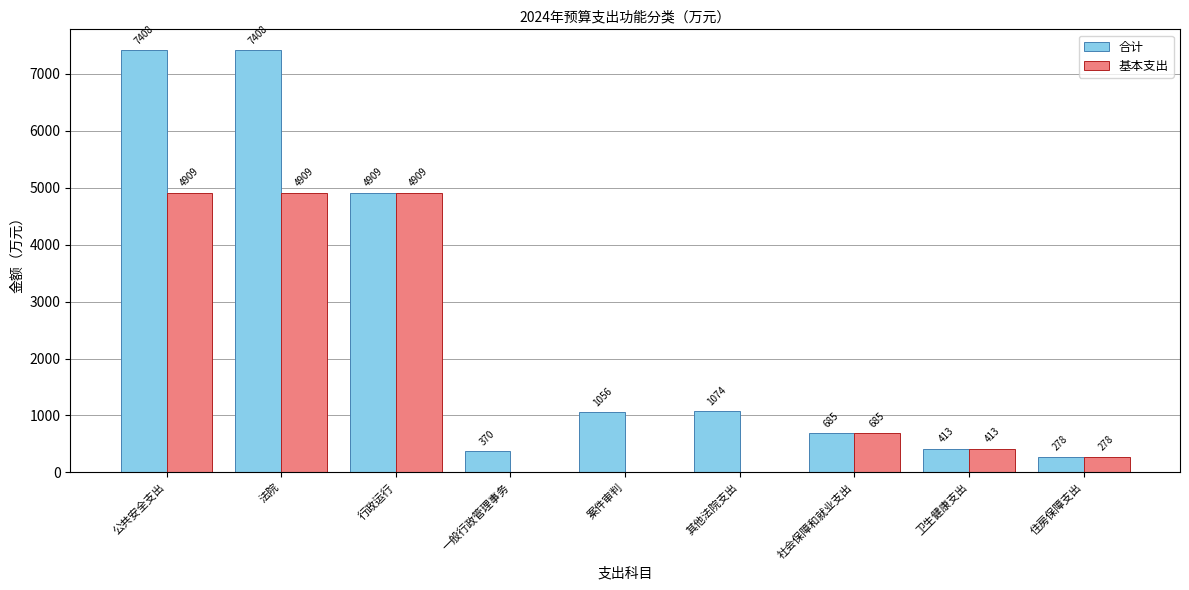

What is the maximum value shown in the chart?

7408.3